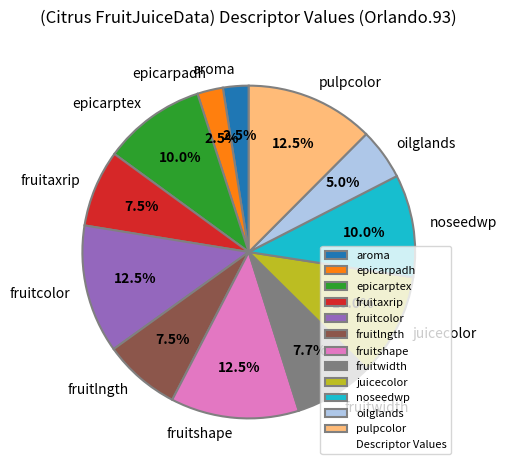

What percentage is NOT represented by fruitwidth?

92.3%